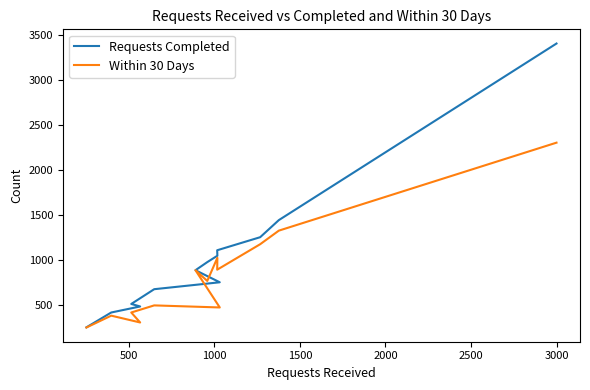

The value of Within 30 Days at 11 is 190. True or false?

False